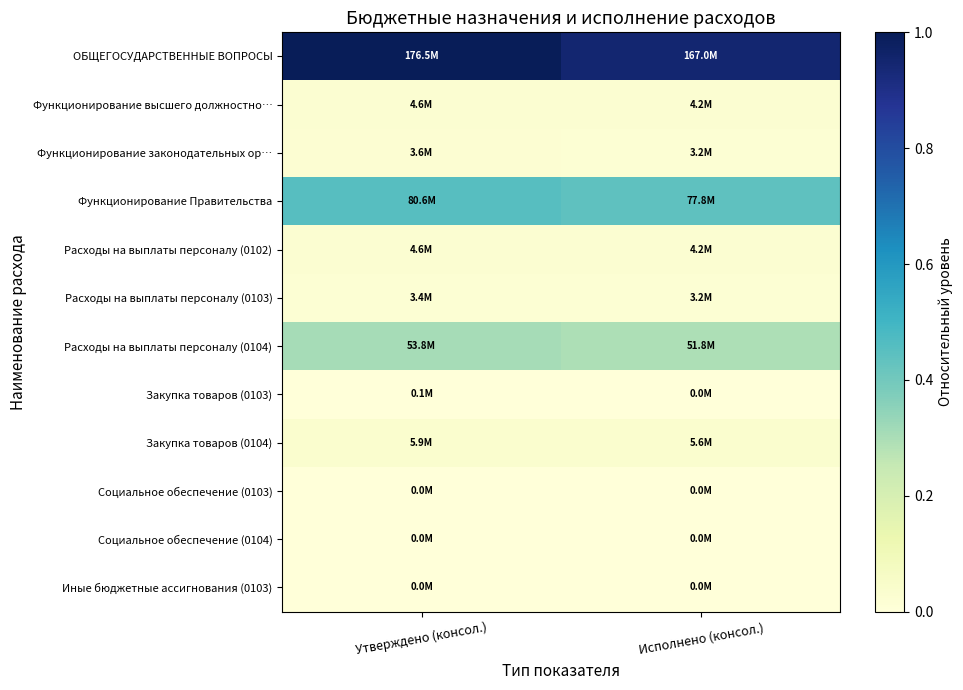

Which category has the lowest value across all series?

Исполнено (консол.)